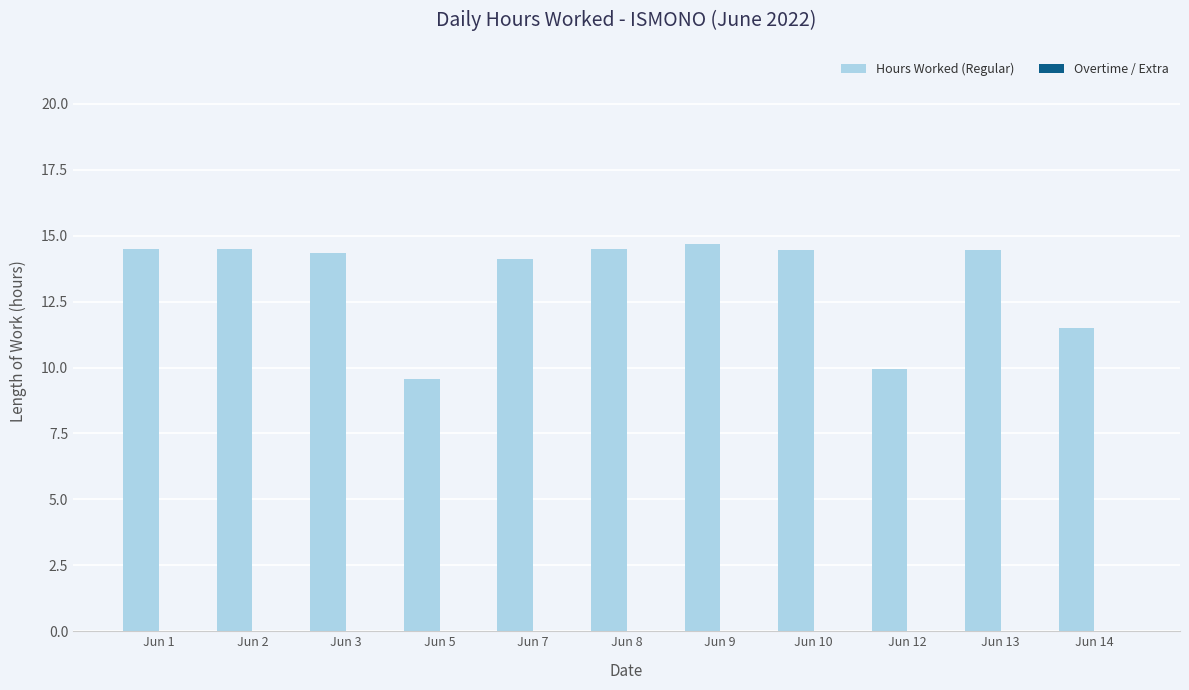

What is the ratio of the value at Jun 3 to the value at Jun 1?

1.0